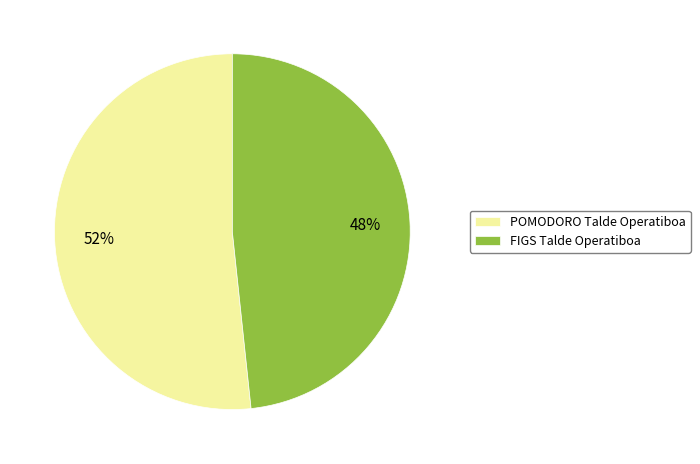

To the nearest percent, what portion does POMODORO Talde Operatiboa represent?

52%